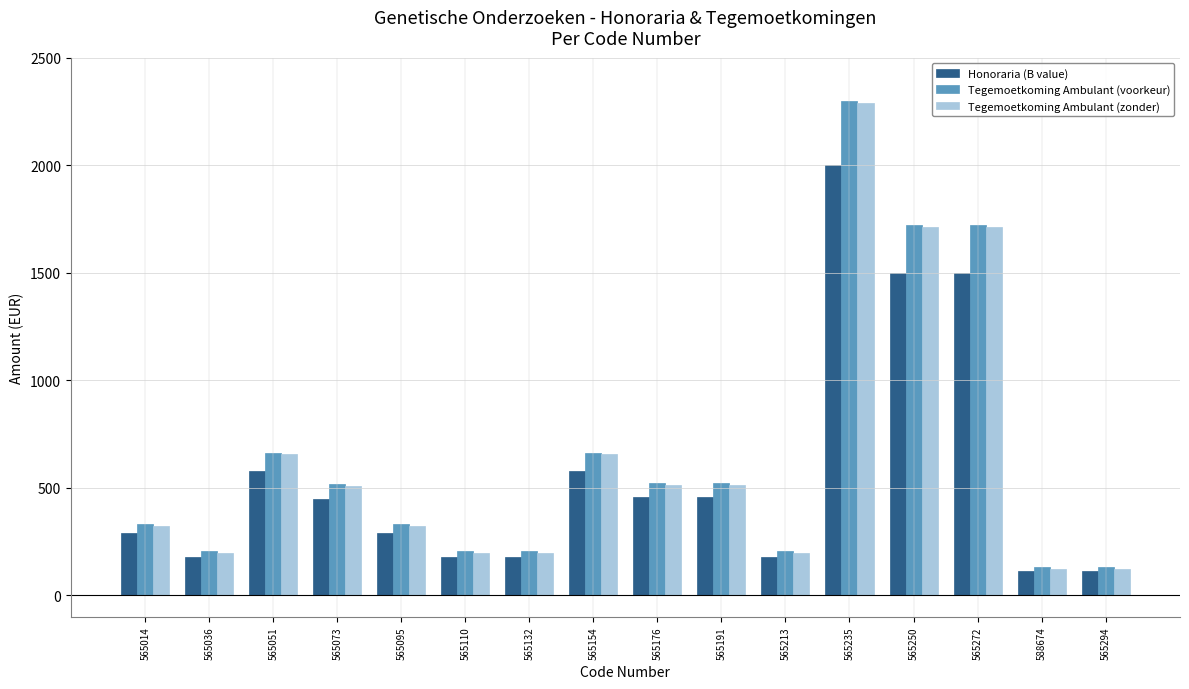

What is the sum of all Honoraria (B value) values?

9044.0